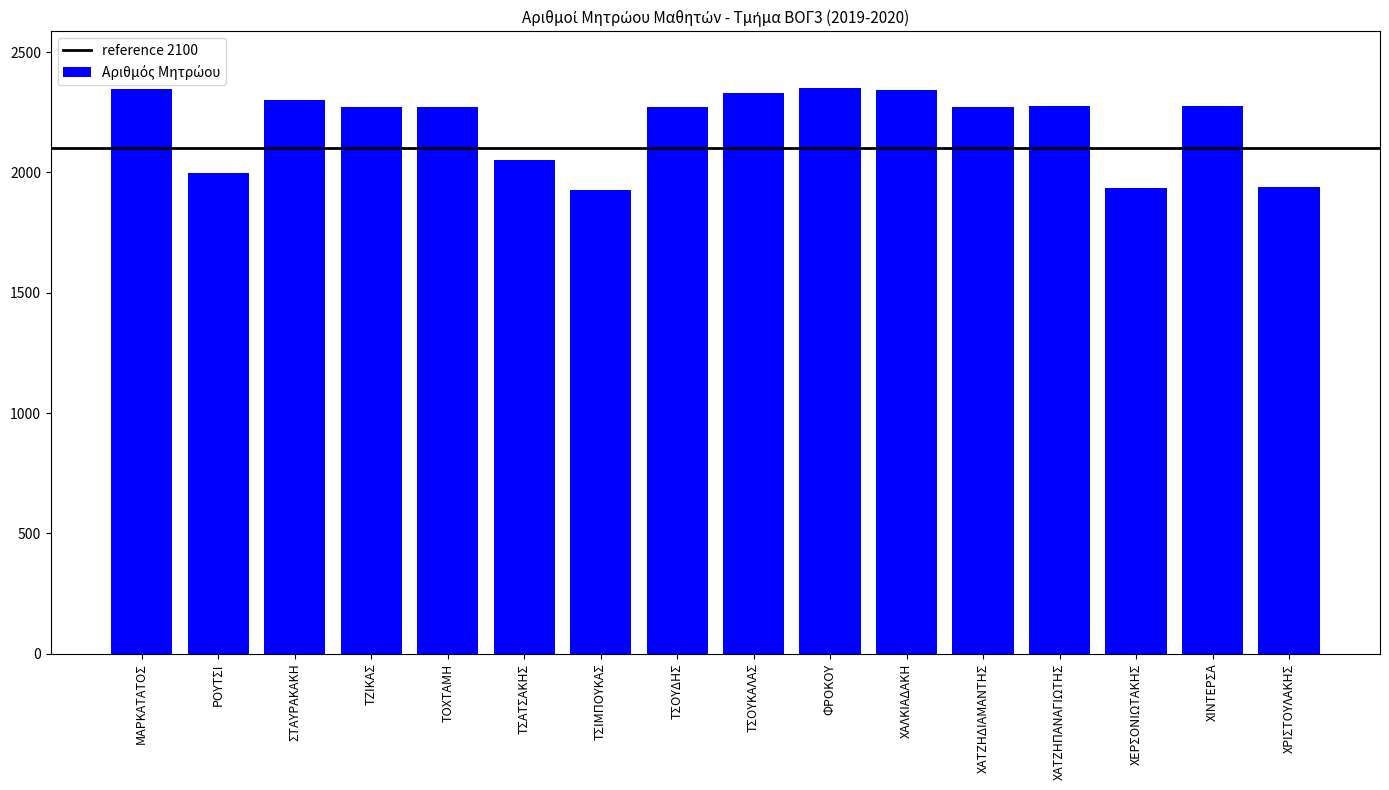

The value at ΤΟΧΤΑΜΗ is 1497. True or false?

False